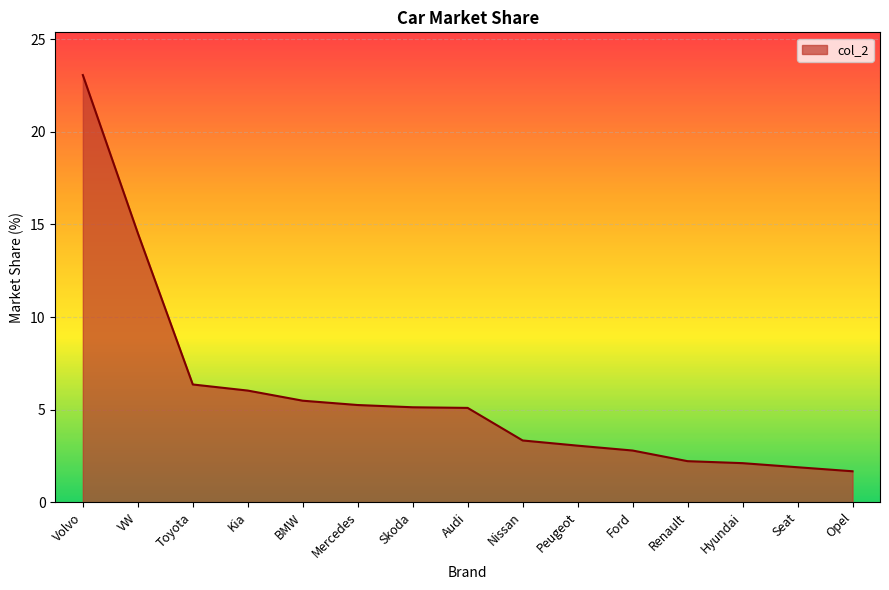

Between Renault and Toyota, which is larger?

Toyota